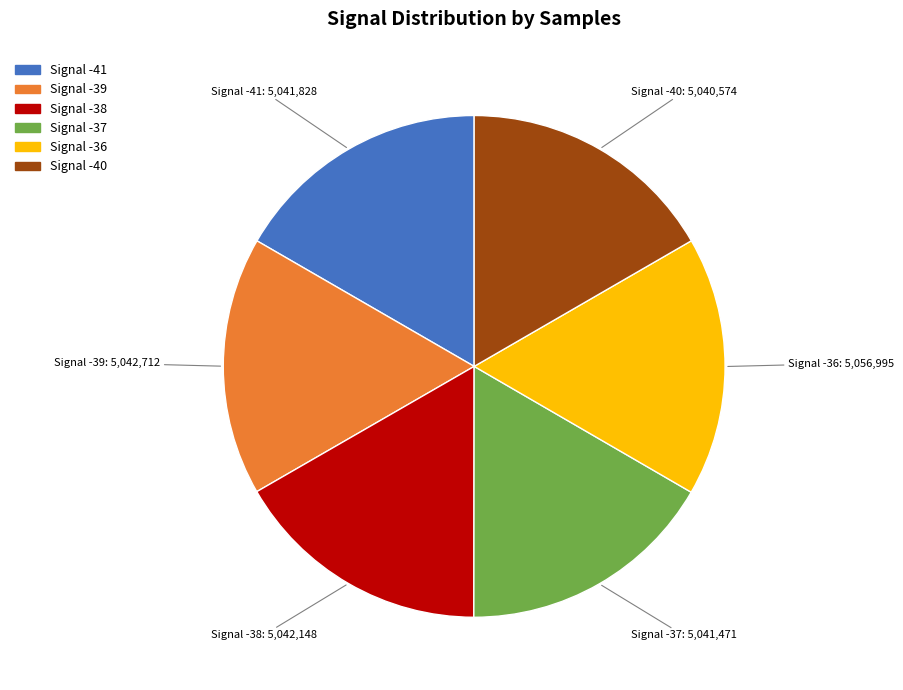

Is there a majority slice in this chart?

No